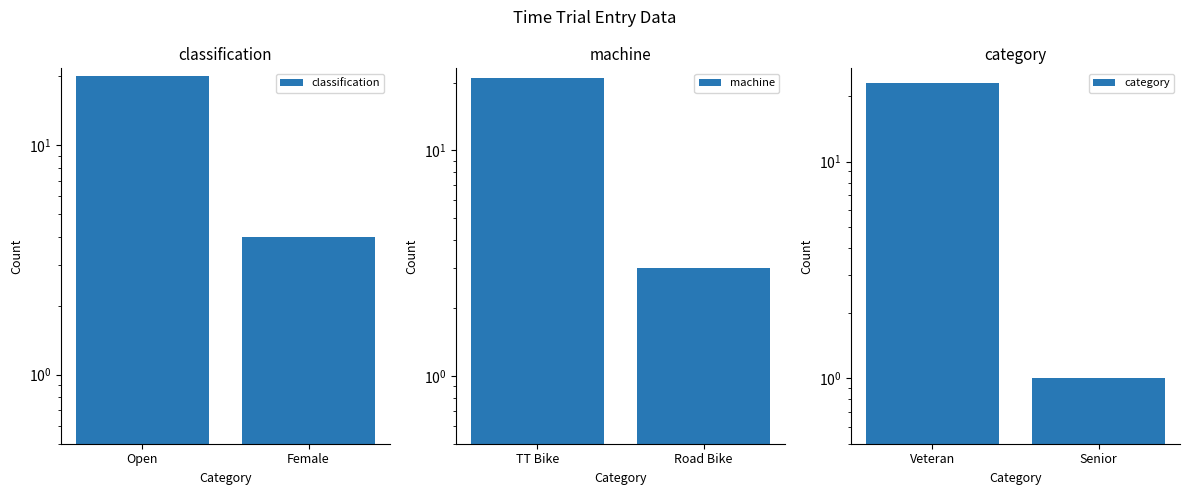

List the series in order of their peak value, lowest first.

classification, machine, category